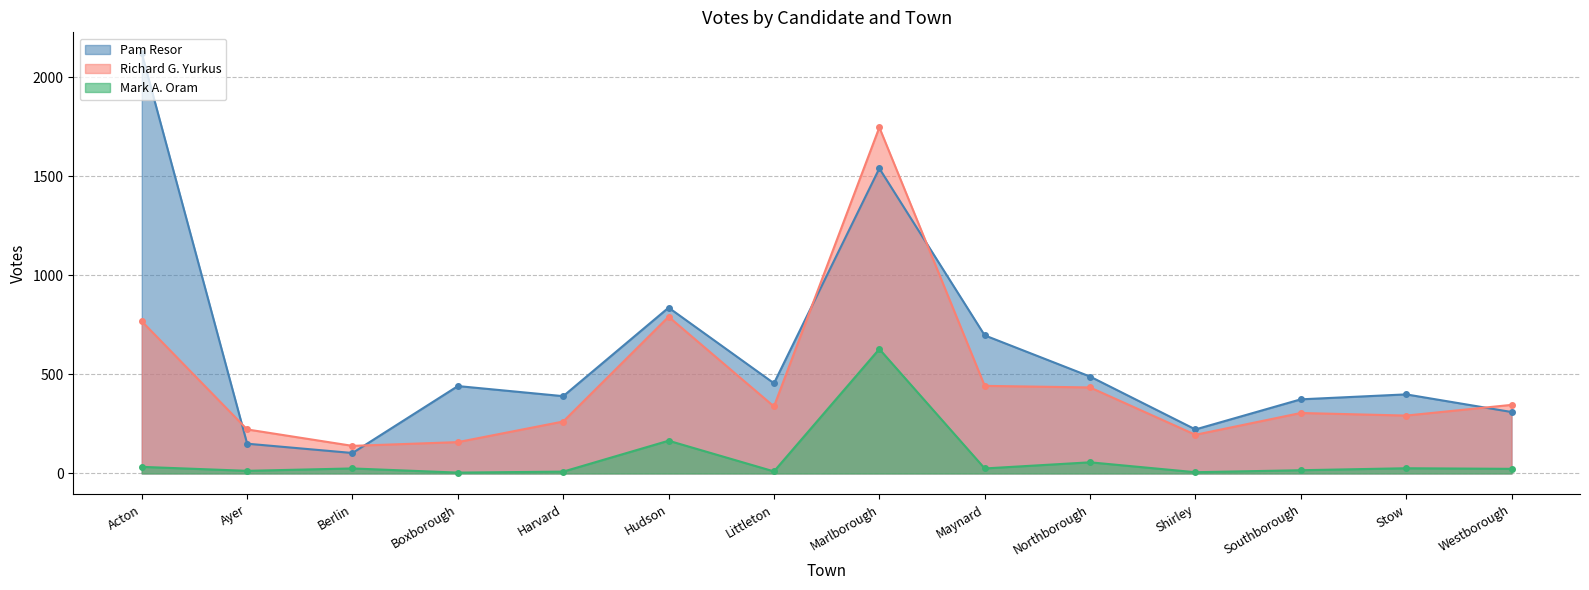

What is the label of the 6th point from the right?

Maynard